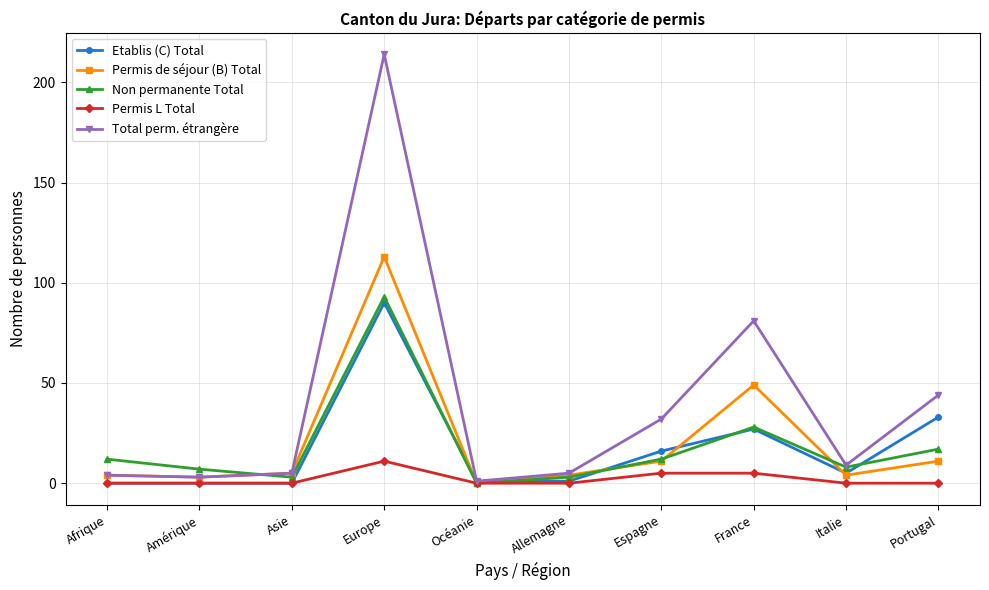

What is the maximum value for Permis de séjour (B) Total?

113